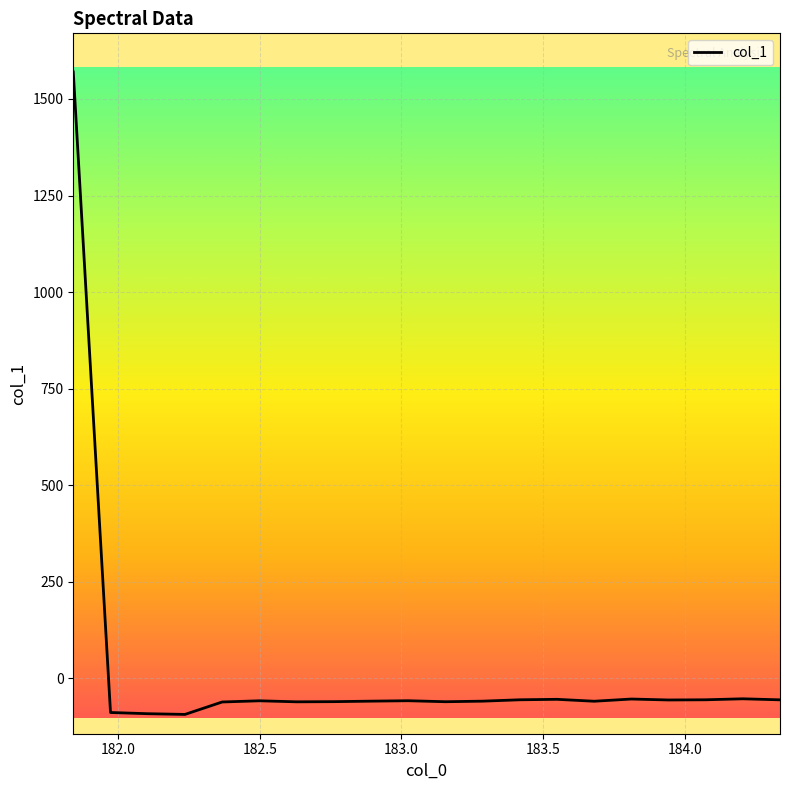

True or false: there are more than 2 points higher than both neighbors.

True